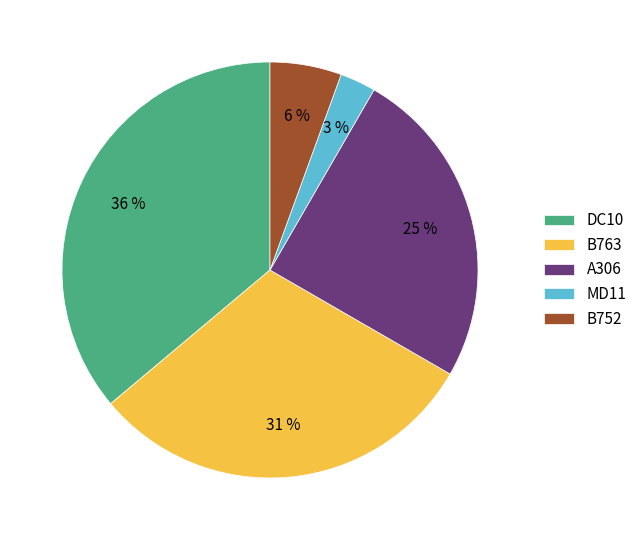

To the nearest percent, what portion does A306 represent?

25%